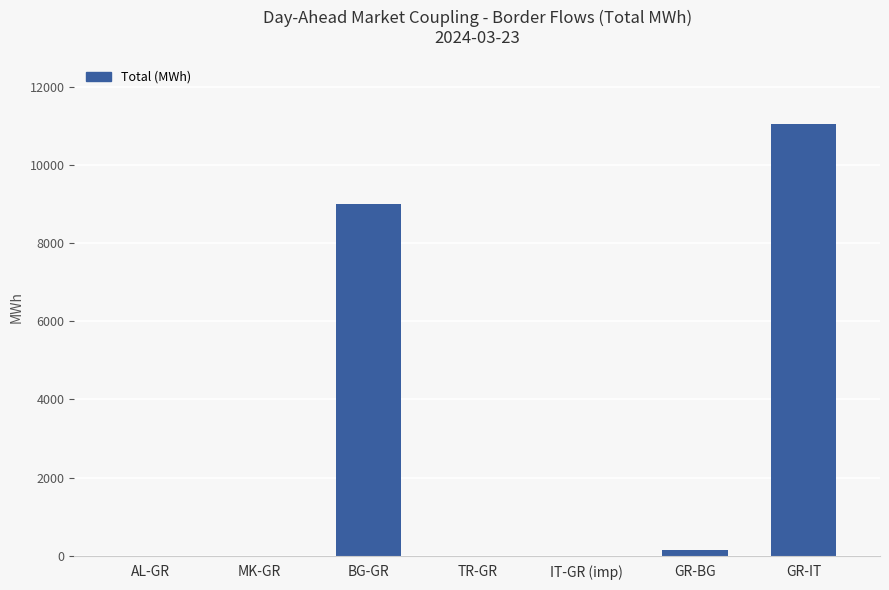

The value at MK-GR is -6851.6. True or false?

False